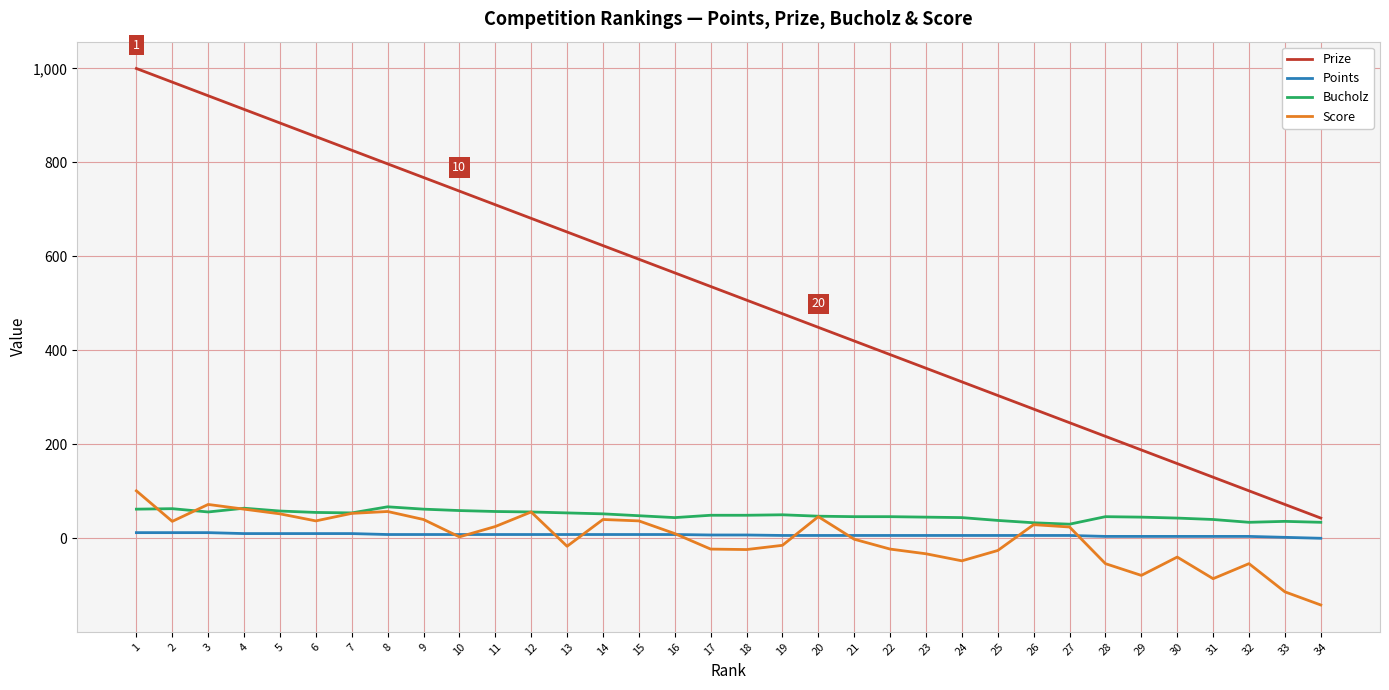

The Prize series shows 389 at 15. True or false?

False